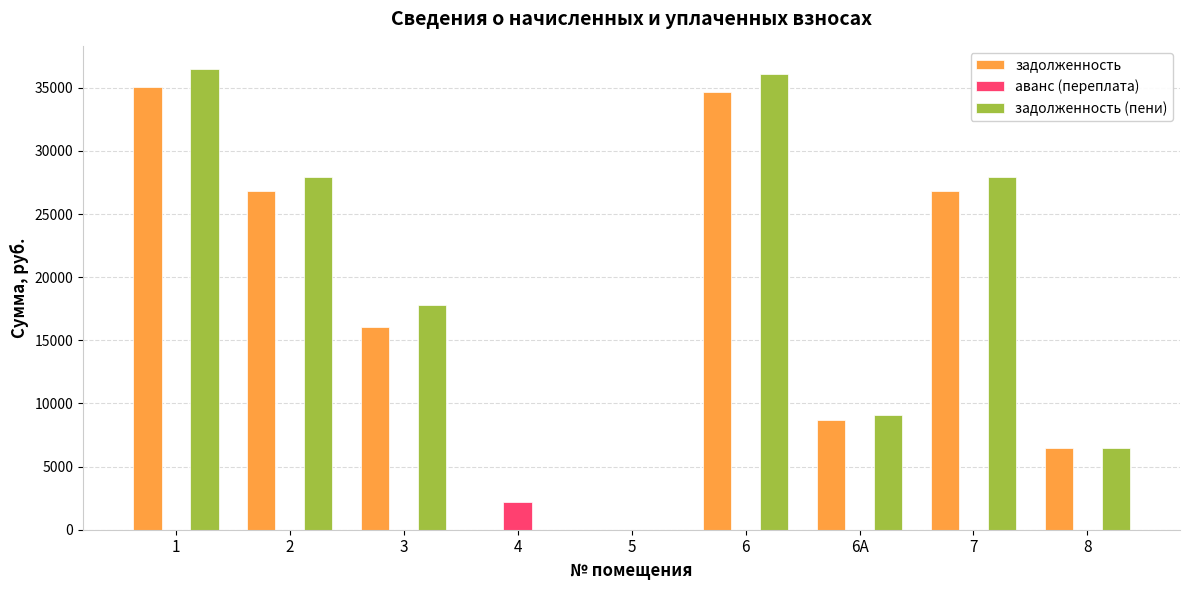

The value of задолженность (пени) at 4 is 11697.5. True or false?

False